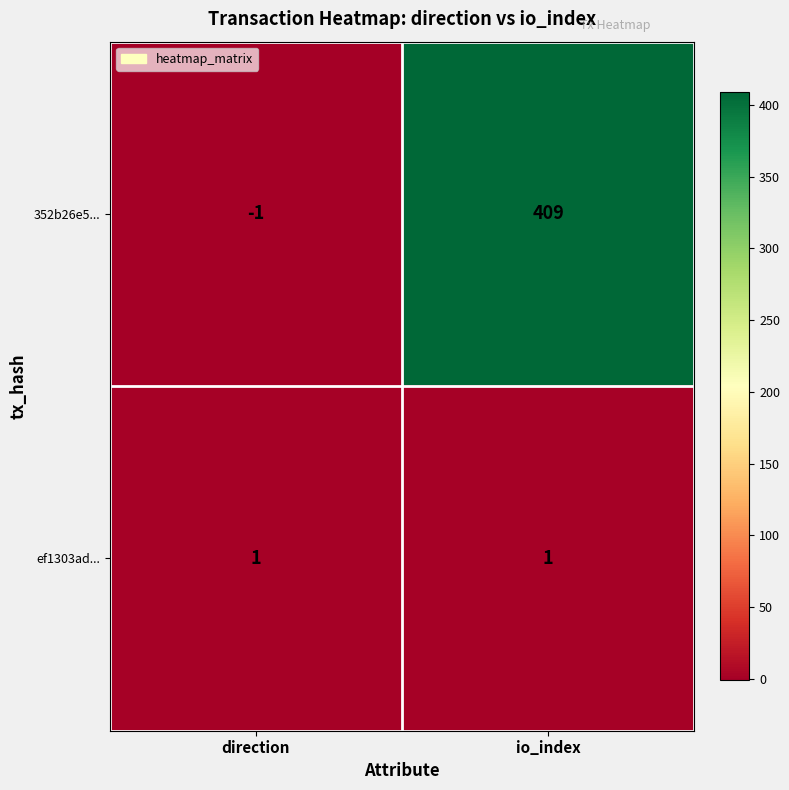

The ef1303ad... series shows 0 at direction. True or false?

False